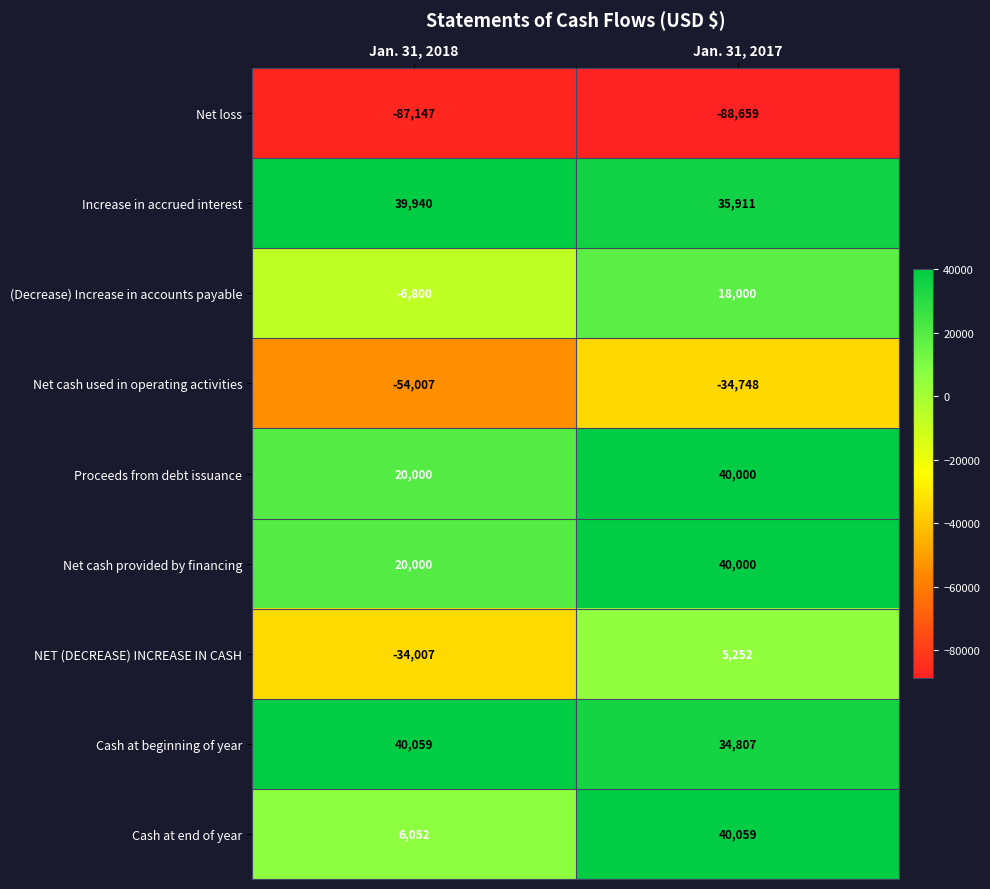

The Cash at end of year series shows 10335 at Jan. 31, 2018. True or false?

False